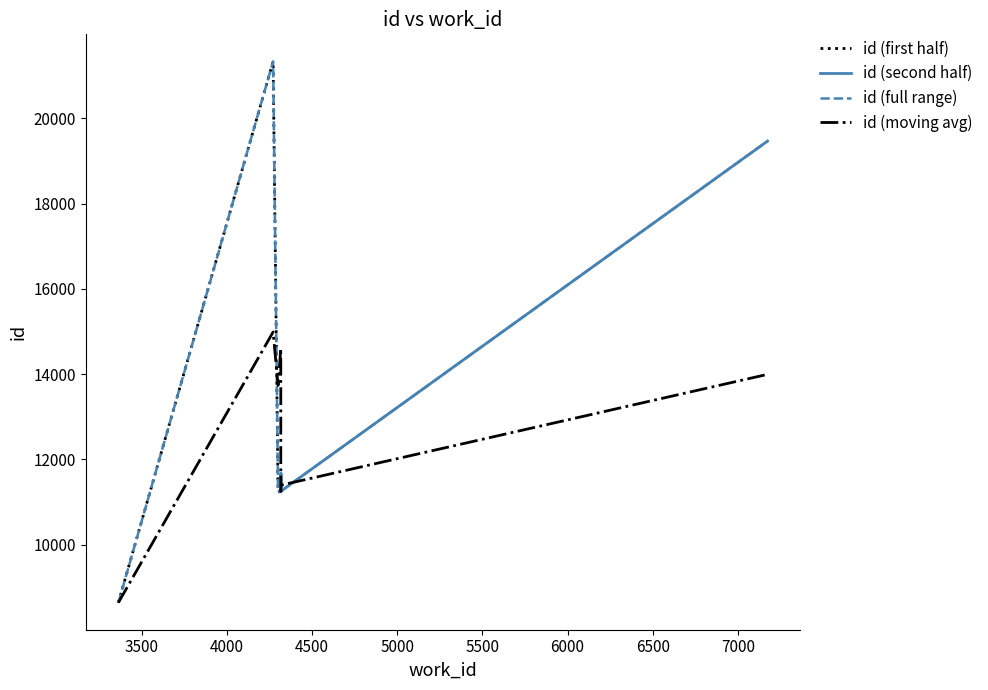

How many data points are less than 11256?

5